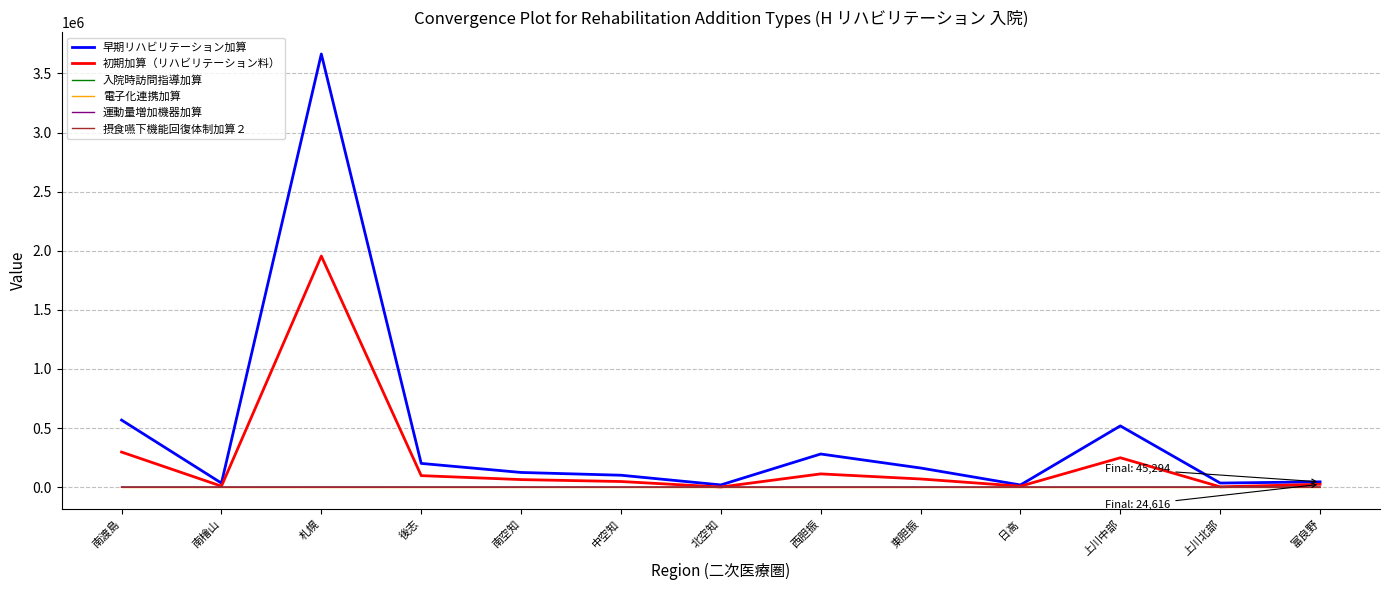

Where does the 早期リハビリテーション加算 series first go above 124739?

南渡島